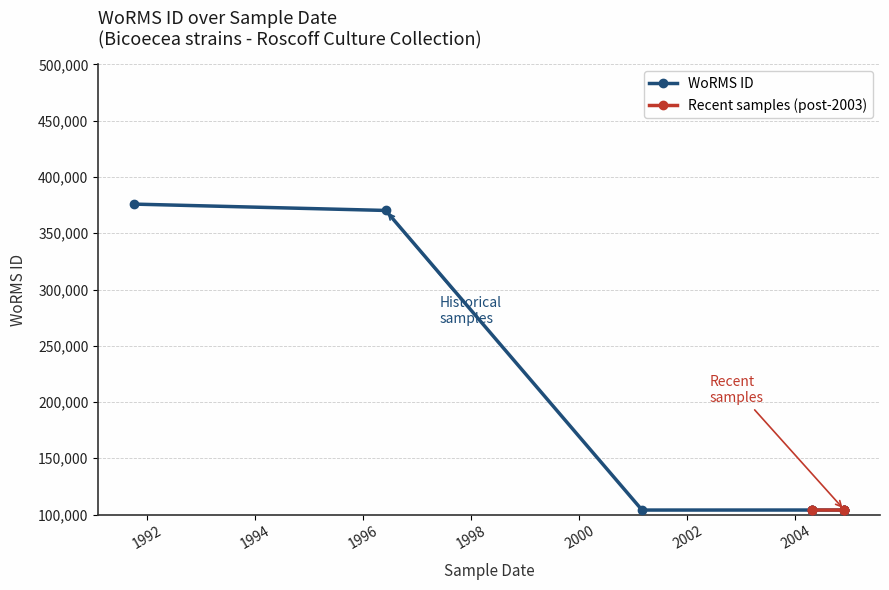

What is the label of the 8th point from the right?

2004-11-22